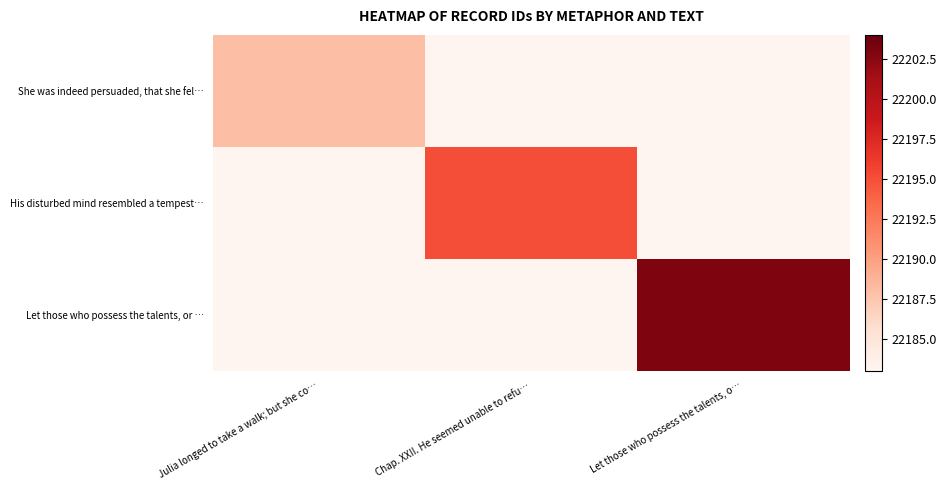

Reading left to right, list all the values displayed in this chart.

She was indeed persuaded, that she fel…: Julia longed to take a walk; but she co…=22188	Chap. XXII. He seemed unable to refu…=0	Let those who possess the talents, o…=0
His disturbed mind resembled a tempest…: Julia longed to take a walk; but she co…=0	Chap. XXII. He seemed unable to refu…=22195	Let those who possess the talents, o…=0
Let those who possess the talents, or …: Julia longed to take a walk; but she co…=0	Chap. XXII. He seemed unable to refu…=0	Let those who possess the talents, o…=22203